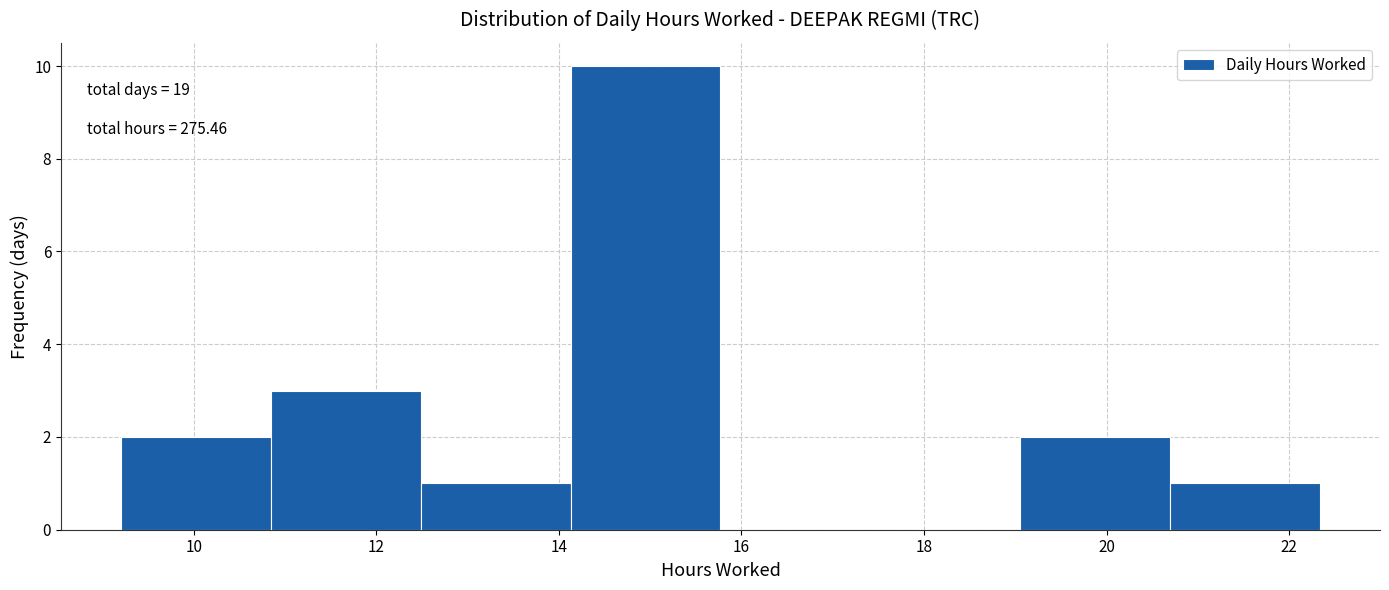

Which range on the x-axis has the tallest bar?

14.2 to 15.8